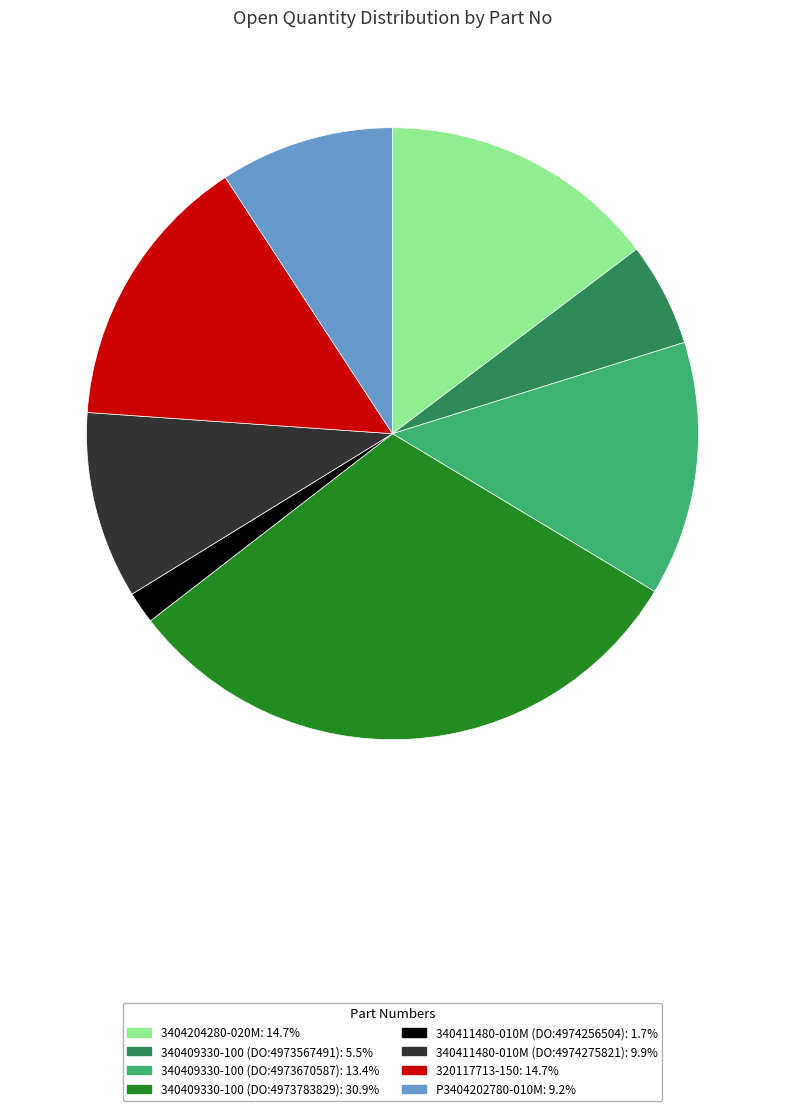

Is the sum of 340411480-010M (DO:4974275821) and 340409330-100 (DO:4973670587) greater than half?

No